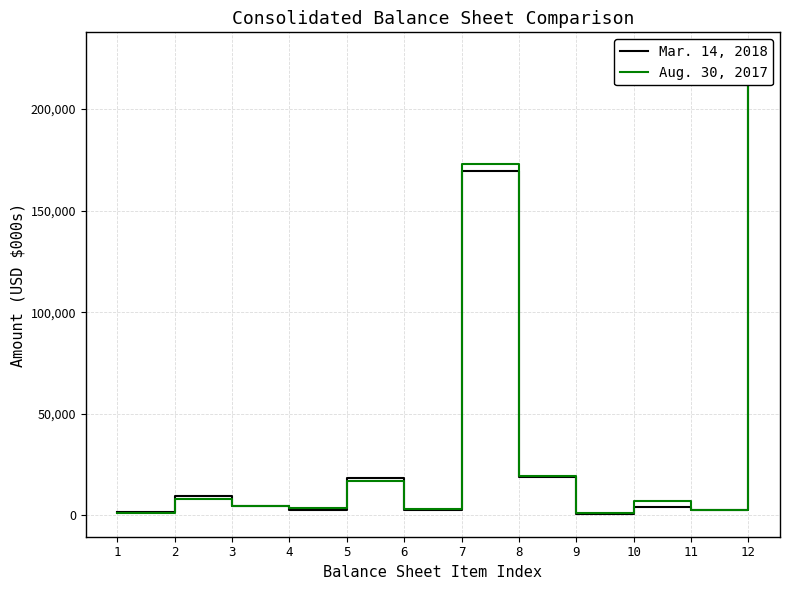

Is it true that Mar. 14, 2018 equals 662 at 1?

False